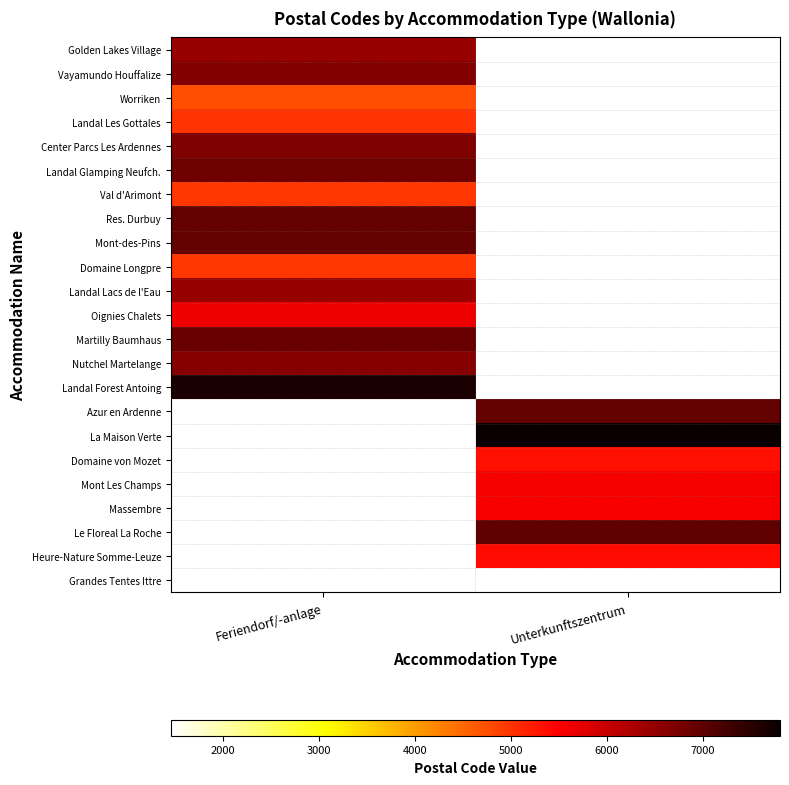

What is the minimum value shown in the chart?

1460.0